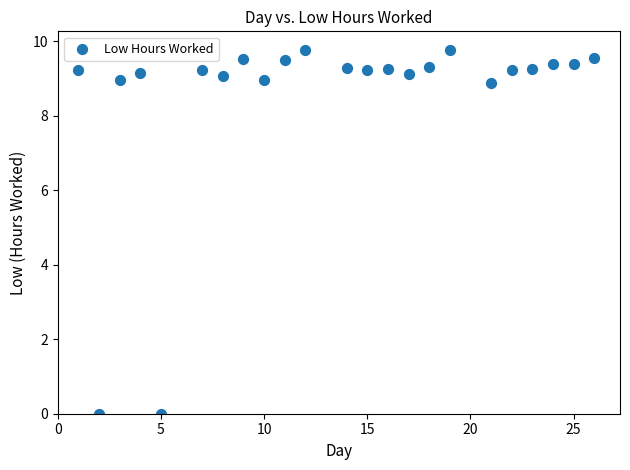

What is the range of Y values (max minus min)?

9.8